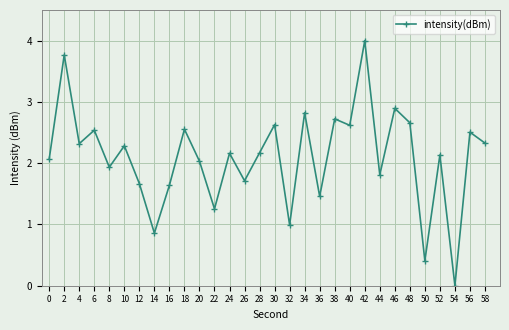

What is the difference between the maximum and second lowest values?

3.6